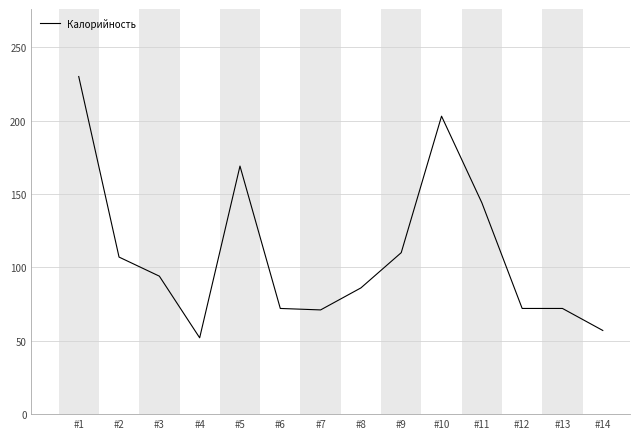

True or false: the data shows 144 at #11.

True